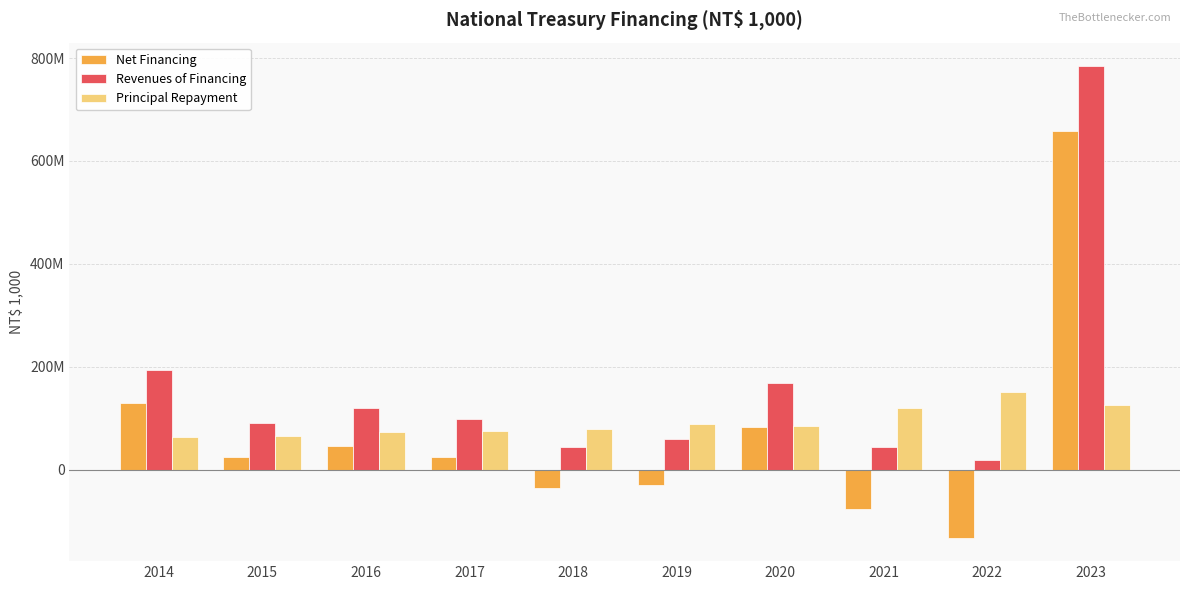

Which series has the largest total across all categories?

Revenues of Financing